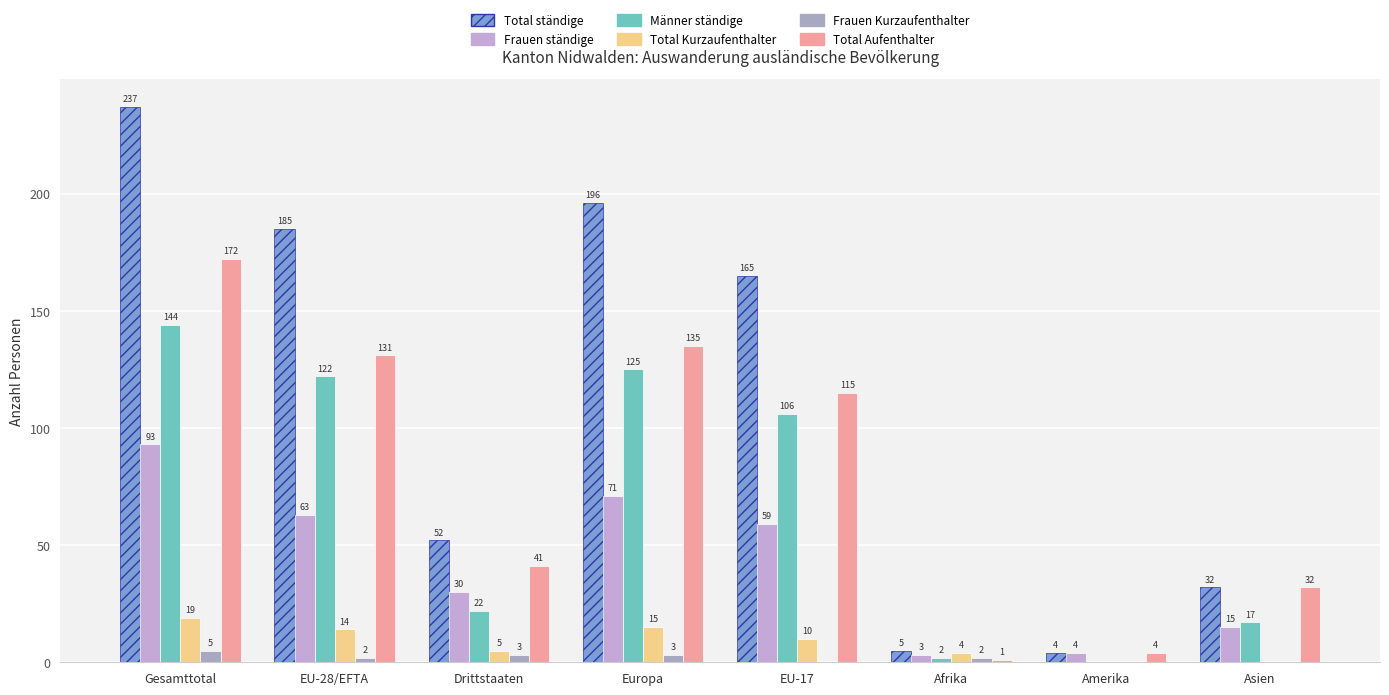

Between Europa and Afrika, which series saw the biggest shift?

Total ständige